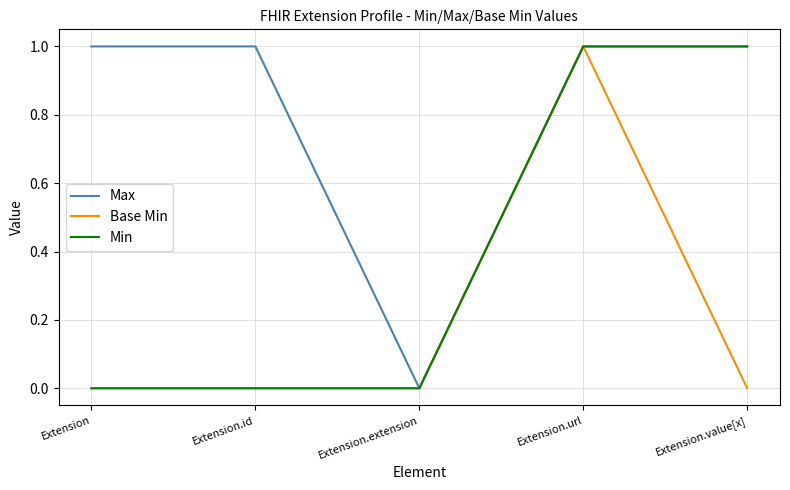

What position from the right is Extension?

5